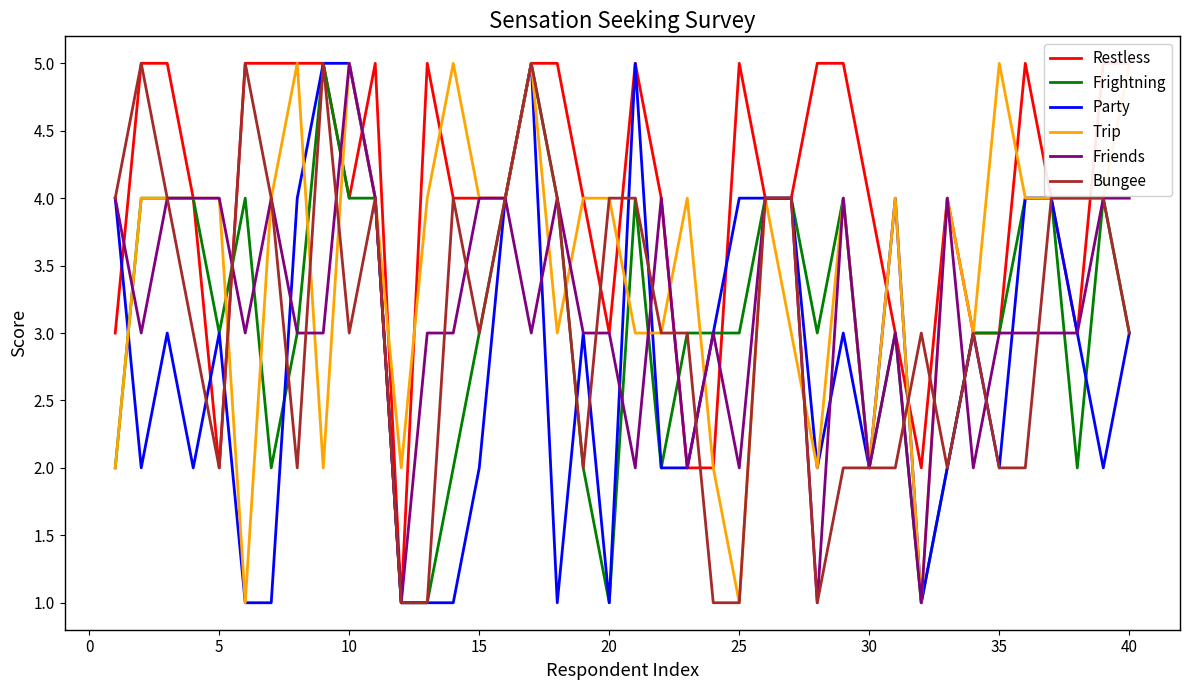

What is the minimum value for Bungee?

1